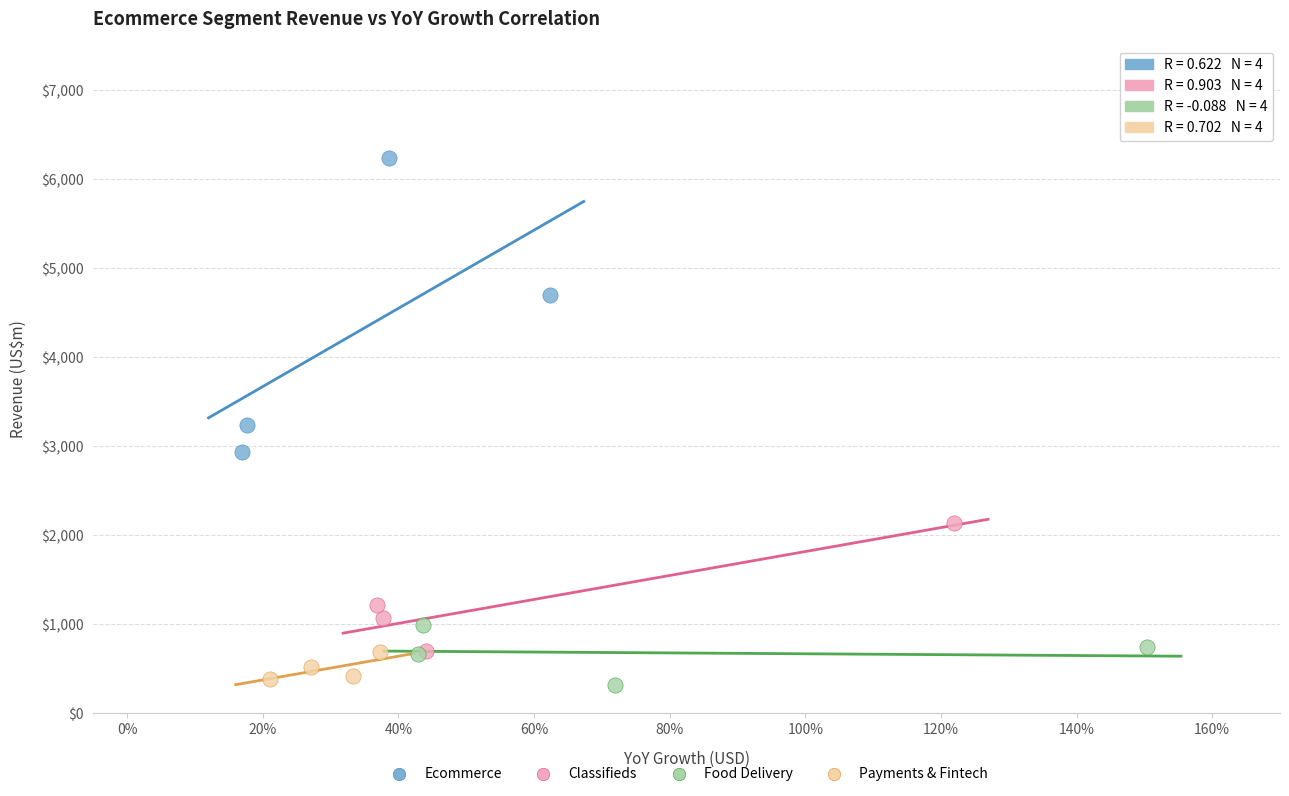

What are all the series names shown in the legend?

Ecommerce, Classifieds, Food Delivery, Payments & Fintech